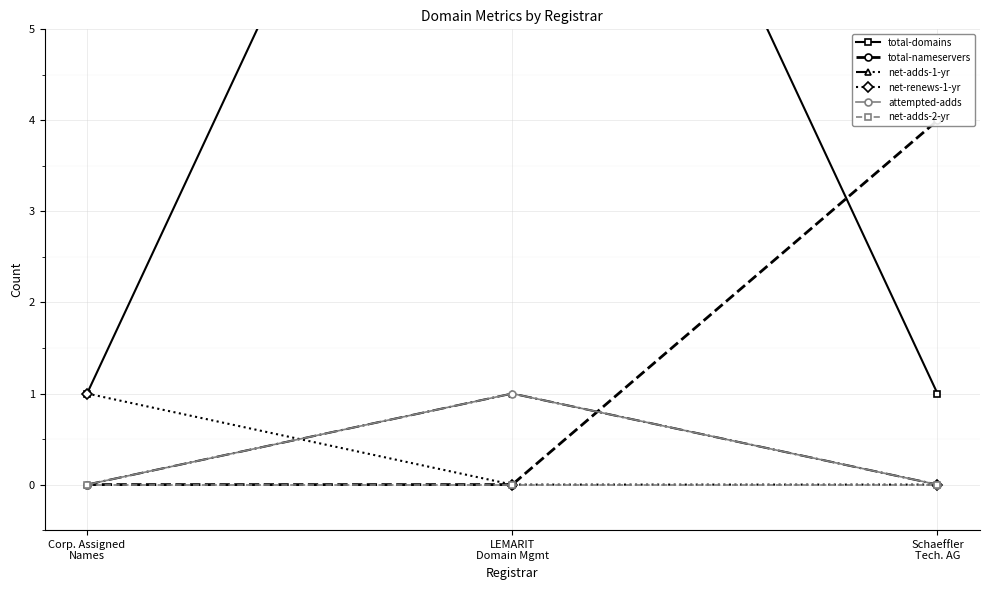

At Schaeffler
Tech. AG, list the series in order from smallest to largest.

net-adds-1-yr, net-renews-1-yr, attempted-adds, net-adds-2-yr, total-domains, total-nameservers